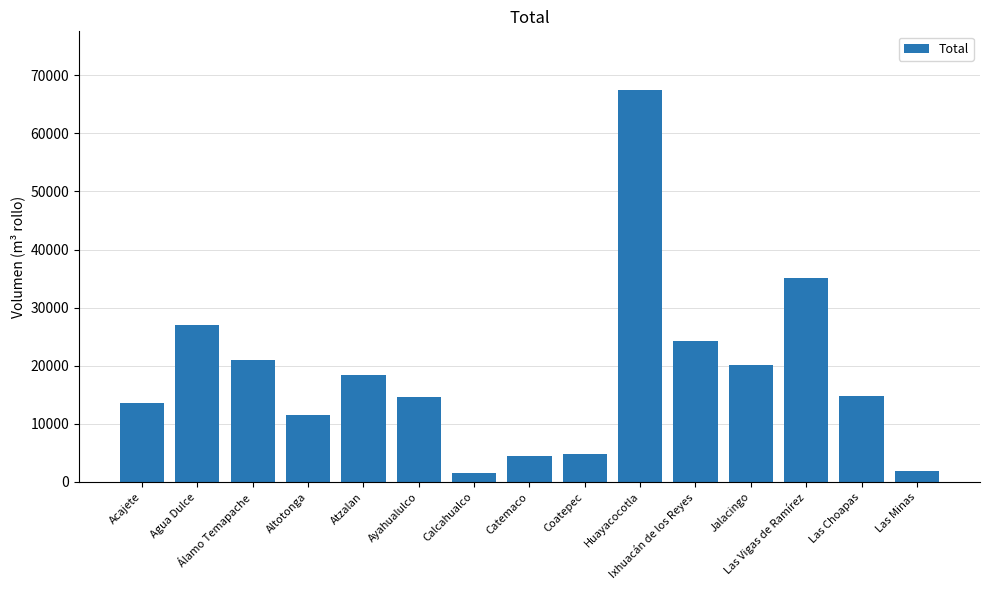

True or false: the data shows 18483.7 at Atzalan.

True